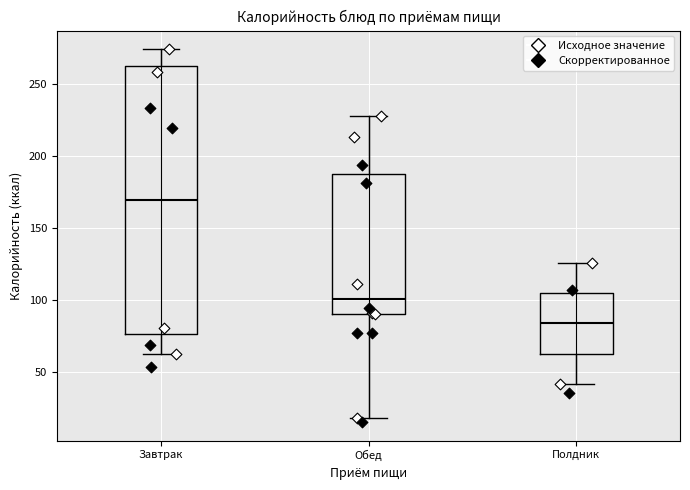

Which box is the tallest, from its lower edge to its upper edge?

Завтрак